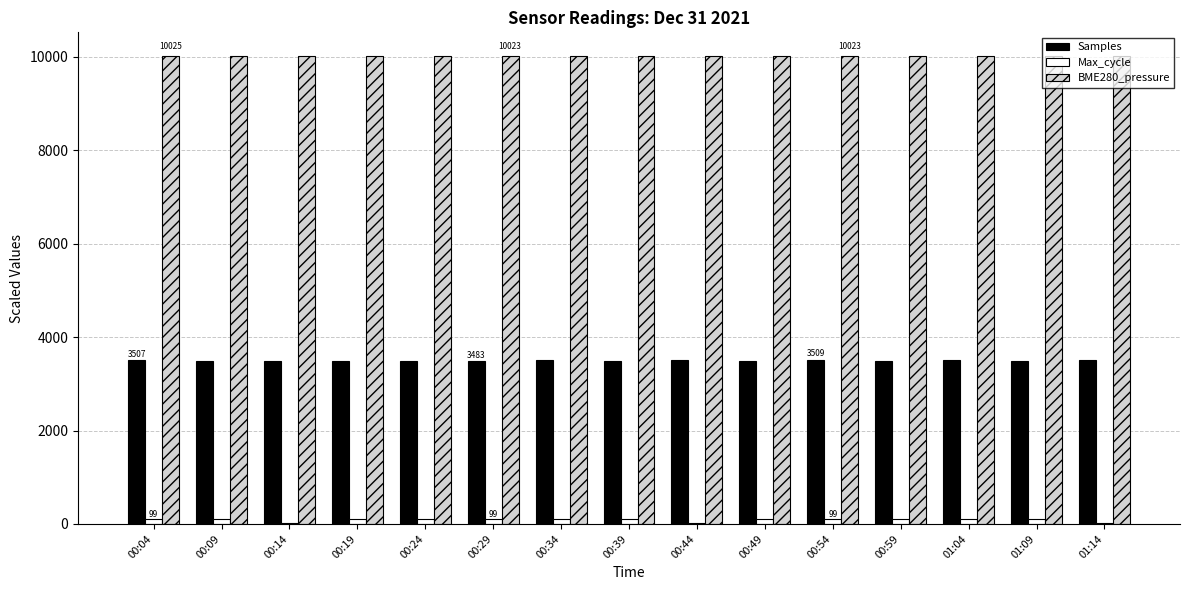

Count the number of categories in the chart.

15